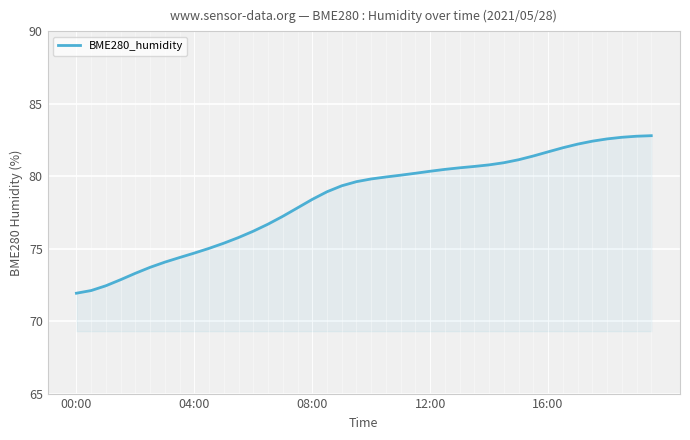

What is the greatest value displayed?

82.8